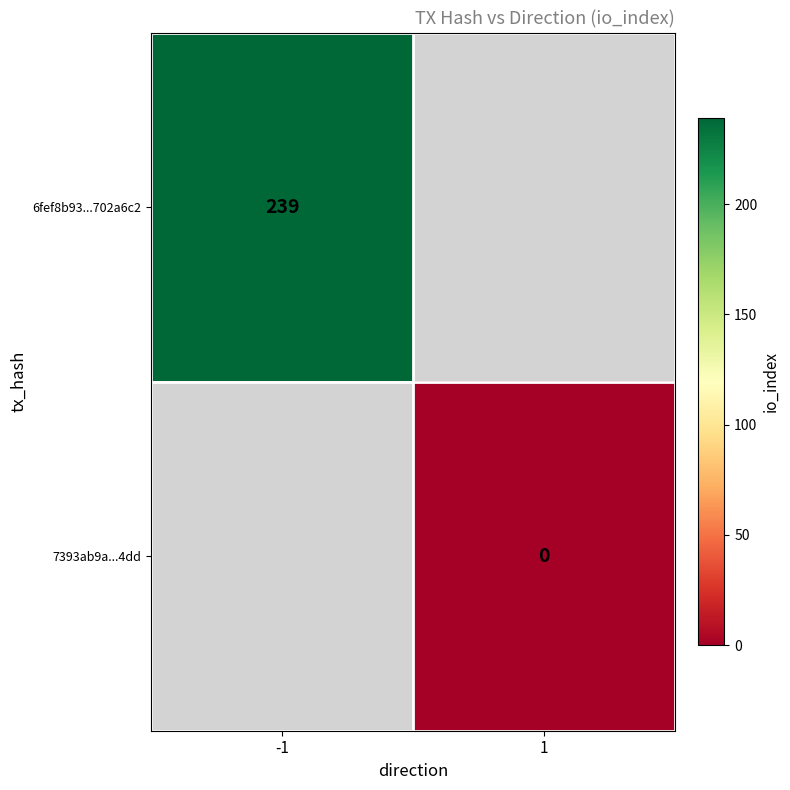

How many categories are shown in the chart?

2